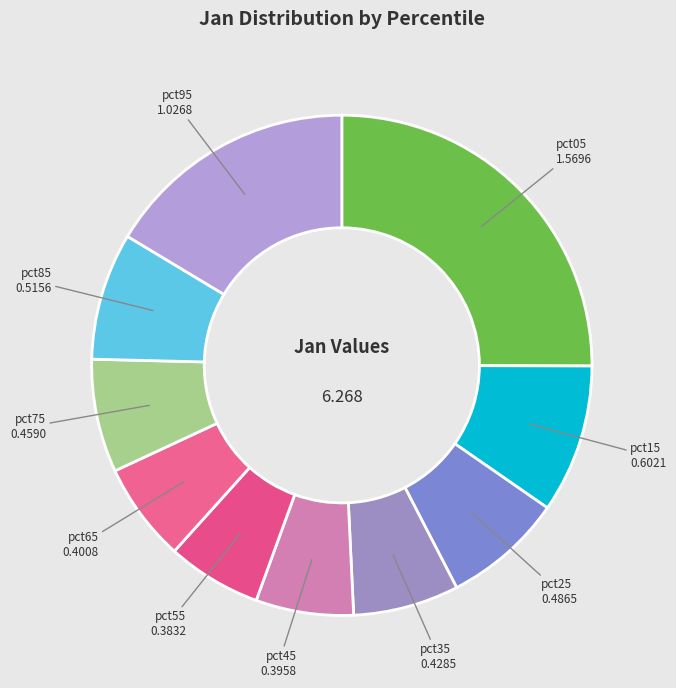

How many segments does this pie chart have?

10